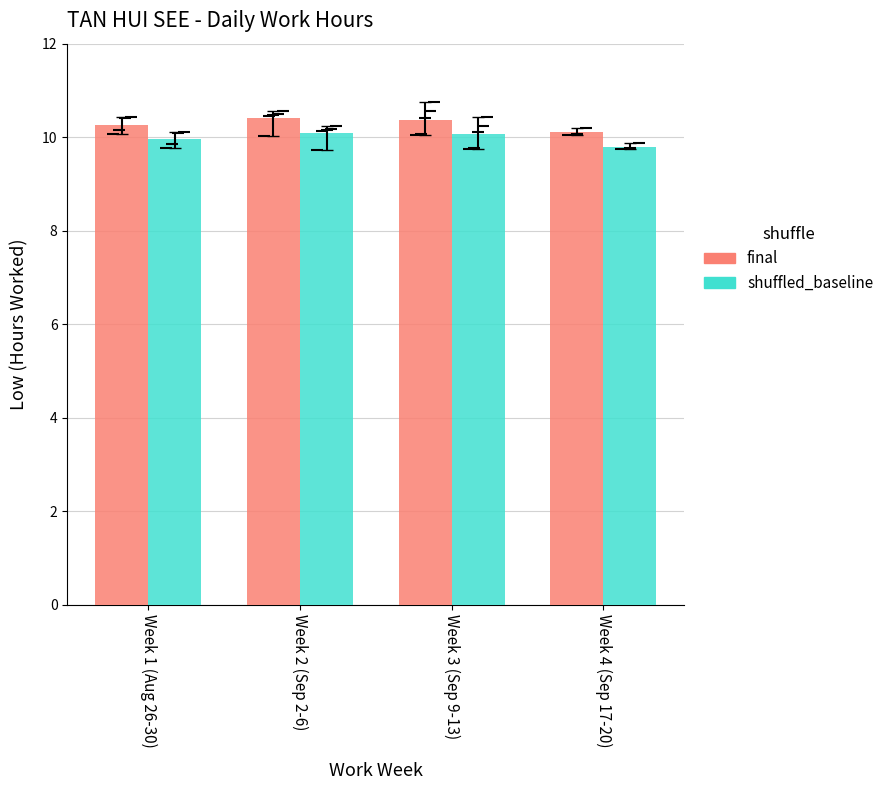

What is the sum of all final values?

41.1